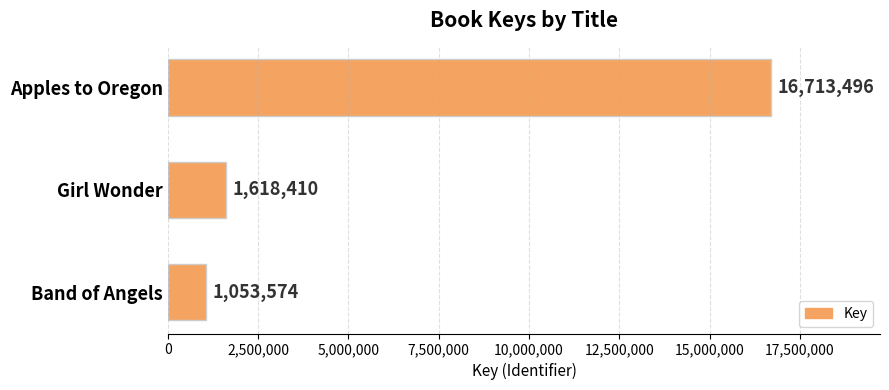

How many bars are there in total?

3